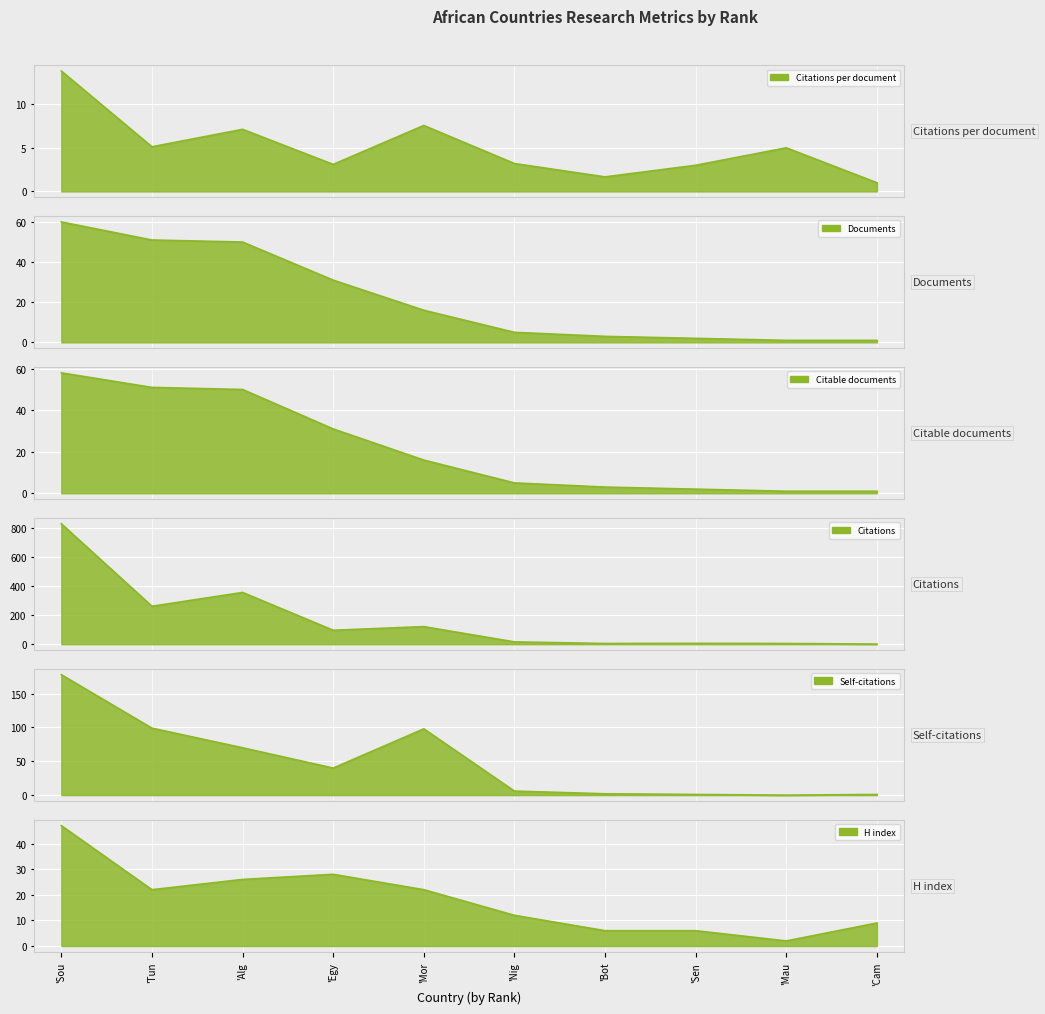

Which series ends up on top after the final intersection of Self-citations and Documents?

Documents